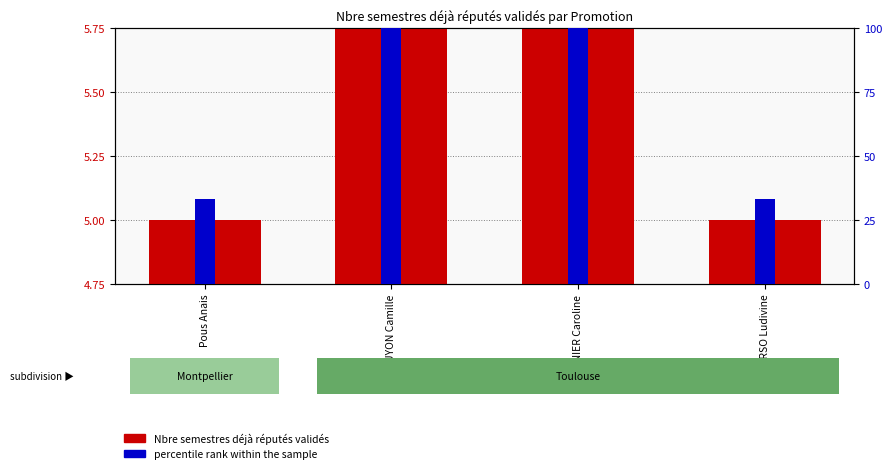

What is the difference between the maximum and second lowest values in the Nbre semestres déjà réputés validés series?

2.0